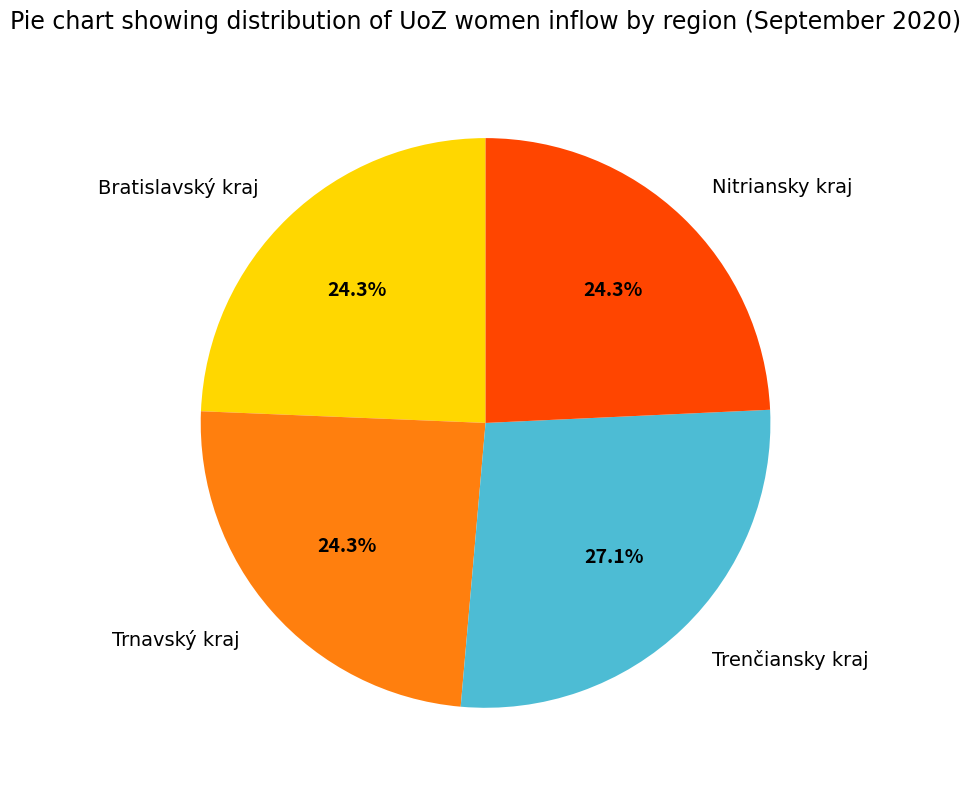

Does Trenčiansky kraj account for over 50% of the chart?

No